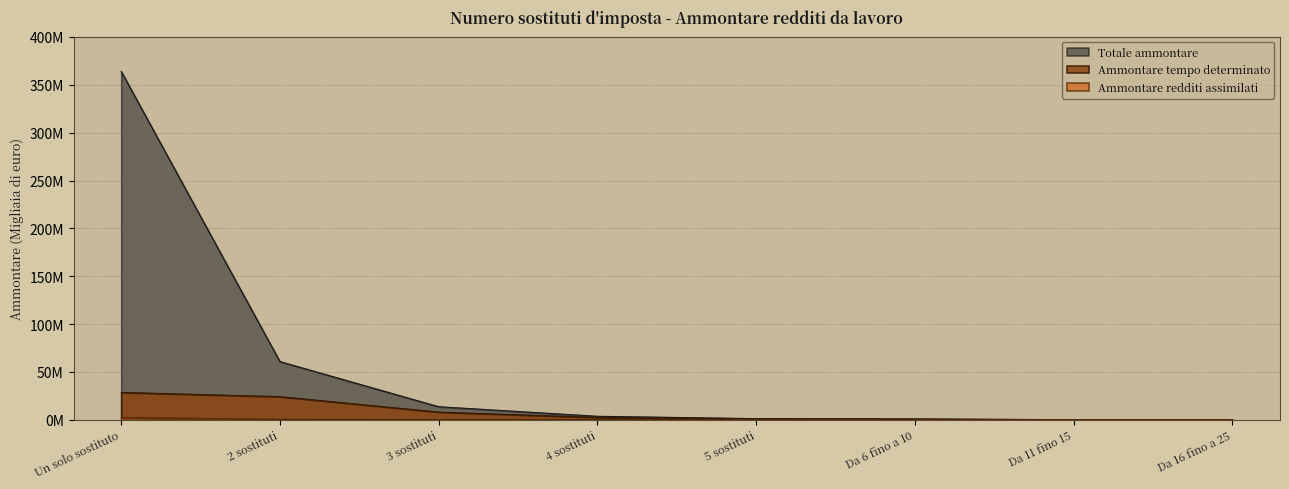

What is the label of the 1st point from the right?

Da 16 fino a 25